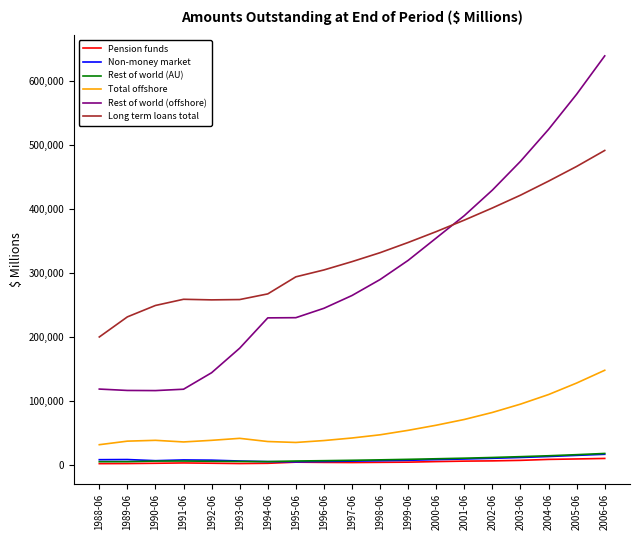

Which series changed the most between 1995-06 and 2005-06?

Rest of world (offshore)